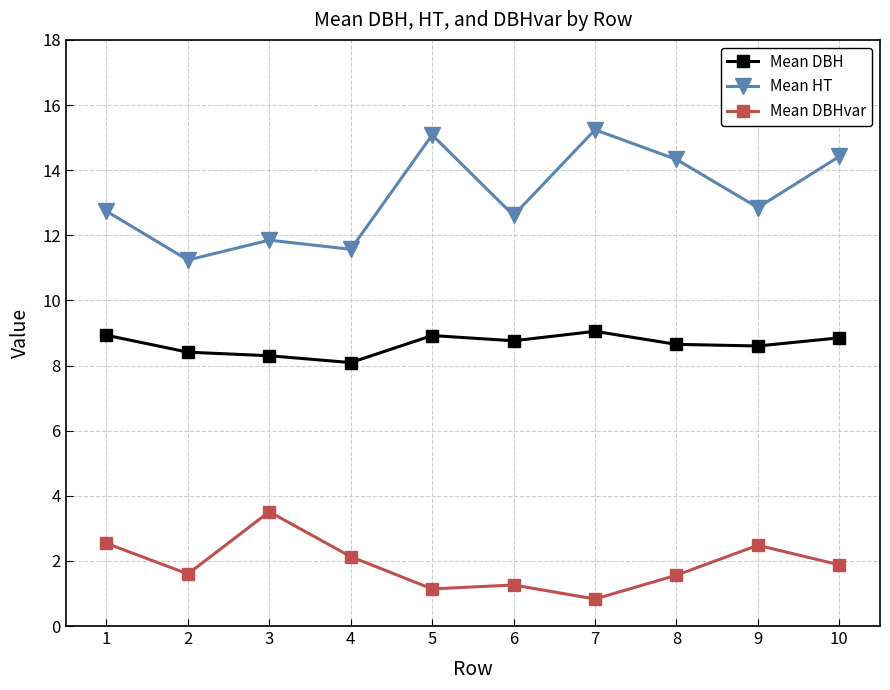

Which series has the largest total across all categories?

Mean HT